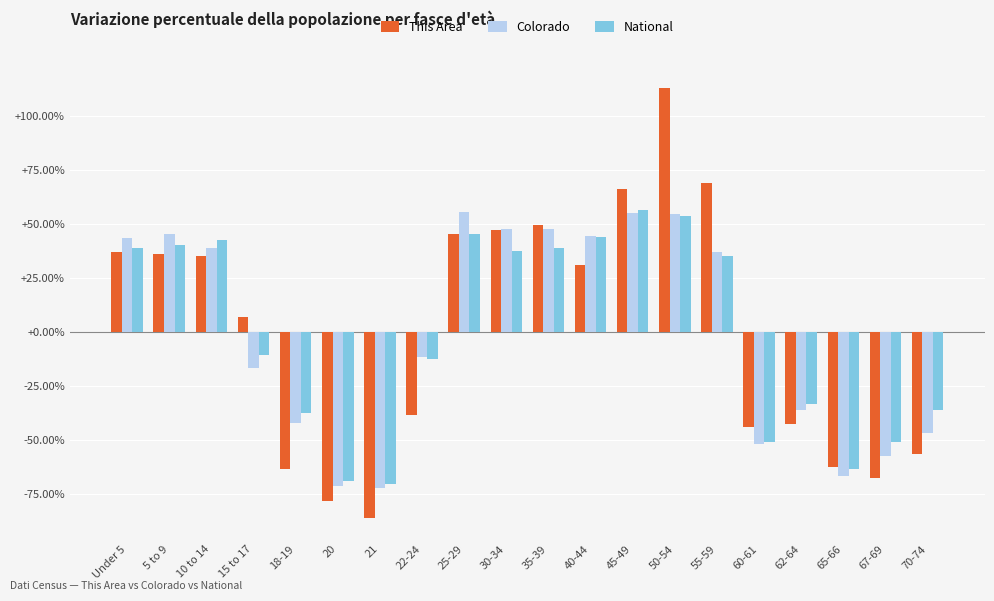

Which series has the largest range (max minus min)?

This Area